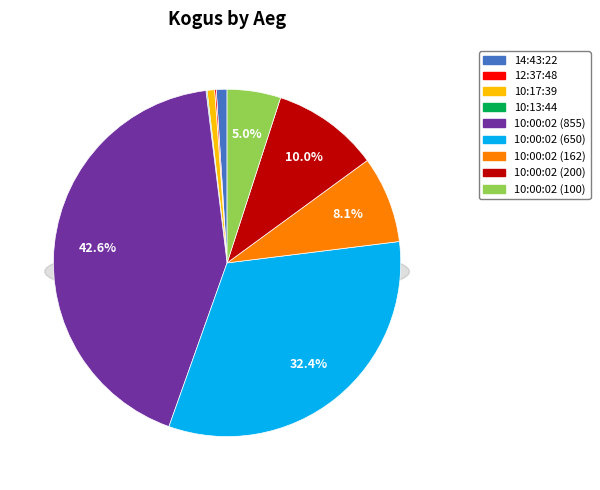

To the nearest percent, what is the difference between the largest and smallest slice percentages?

43%